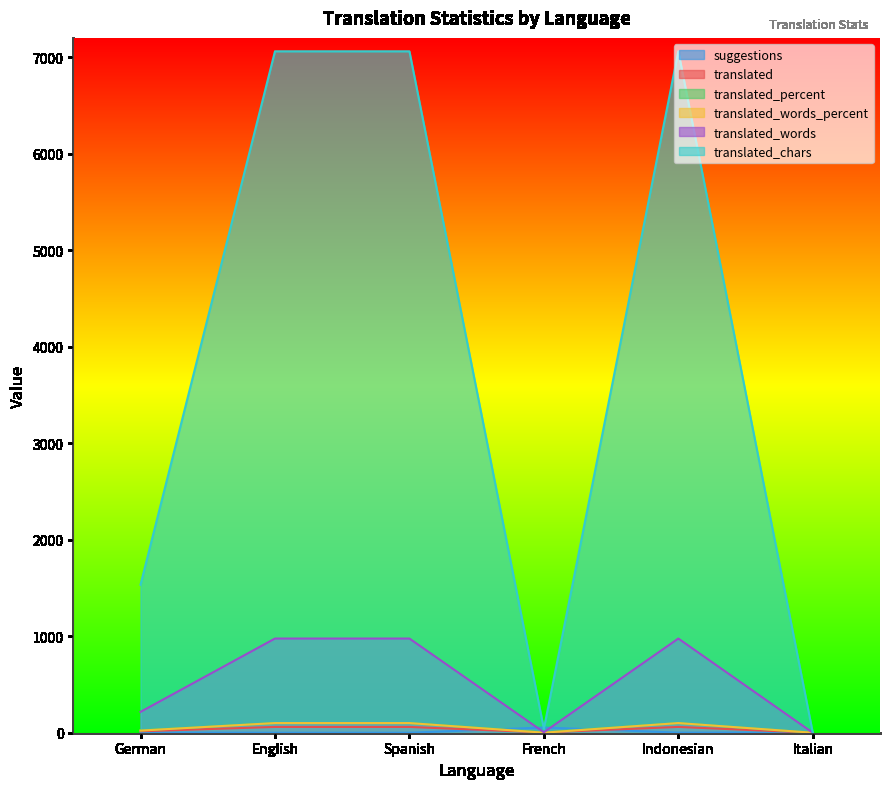

At which category does translated reach its first local valley?

French